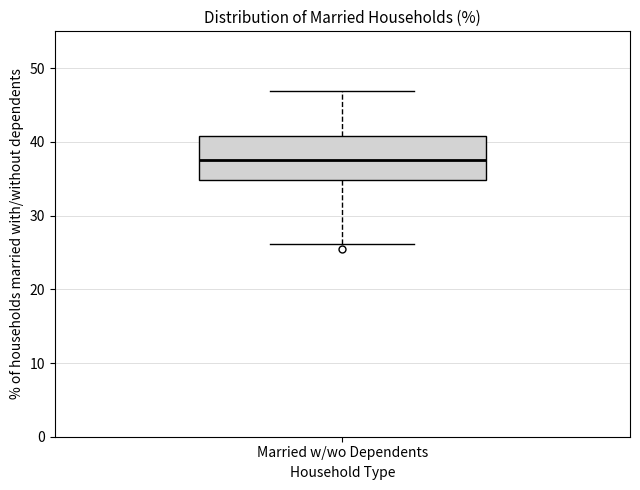

Where does the median line of the box for Married w/wo Dependents sit on the y-axis? The values are not printed on the chart, so give them approximately, as read against the axis.

37